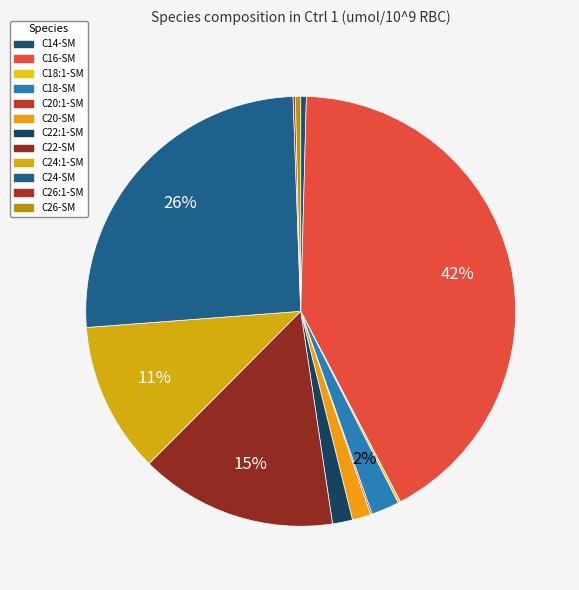

To the nearest percent, what is the difference between the largest and smallest slice percentages?

42%